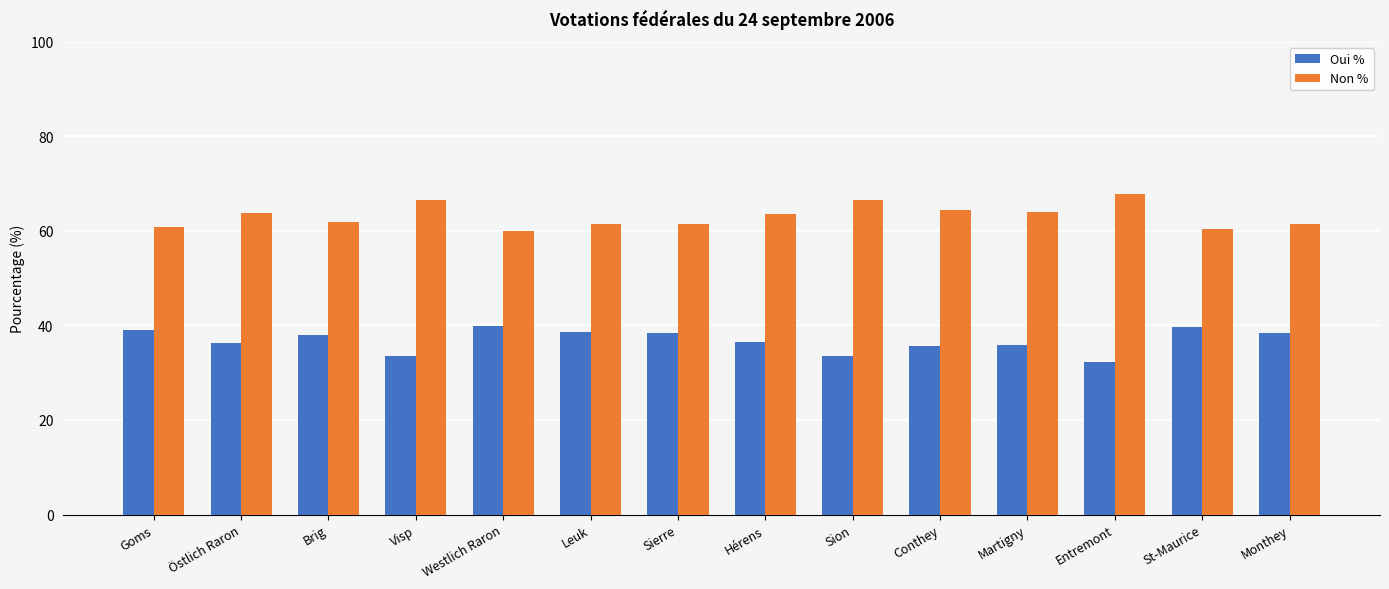

Which category has the lowest value in the Oui % series?

Entremont